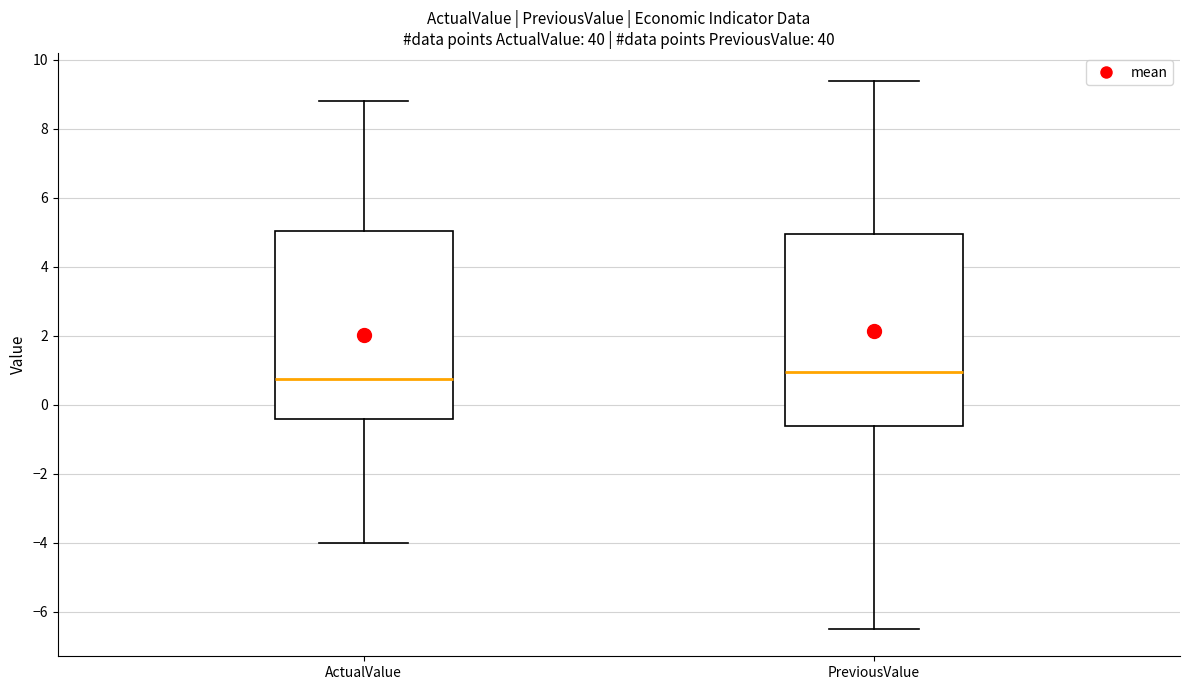

Reading left to right, read every box against the y-axis: the position of its median line, the range the box covers, and the ends of its whiskers. The values are not printed on the chart, so give them approximately, as read against the axis.

ActualValue: median 0.8, box -0.4 to 5.0, whiskers -4.0 to 8.8
PreviousValue: median 1.0, box -0.6 to 5.0, whiskers -6.4 to 9.4